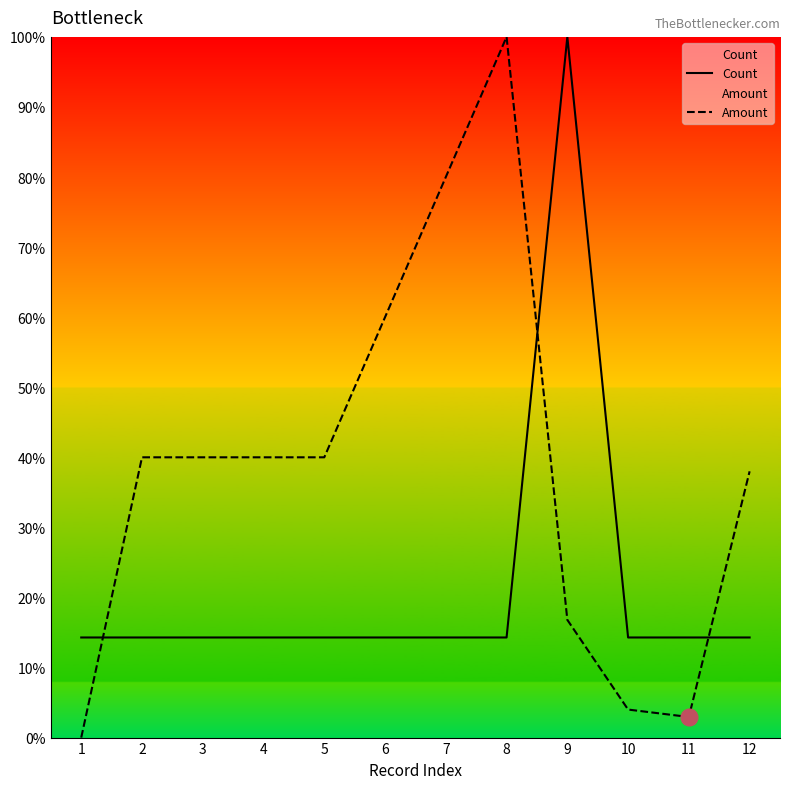

True or false: Amount has a value of 26.7 at 2.

False